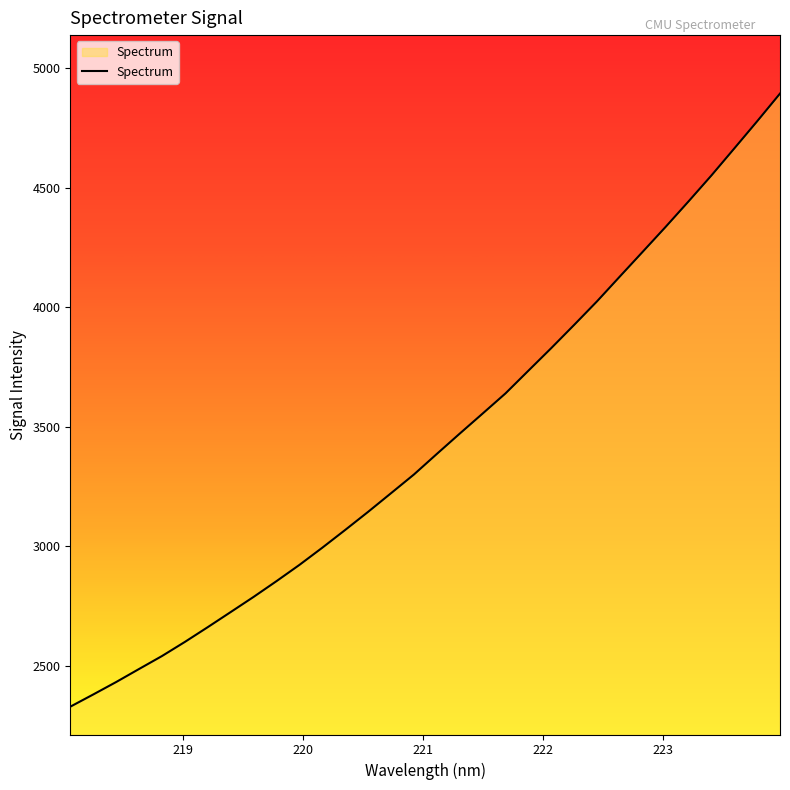

Does the chart display data point markers on the line(s)?

No